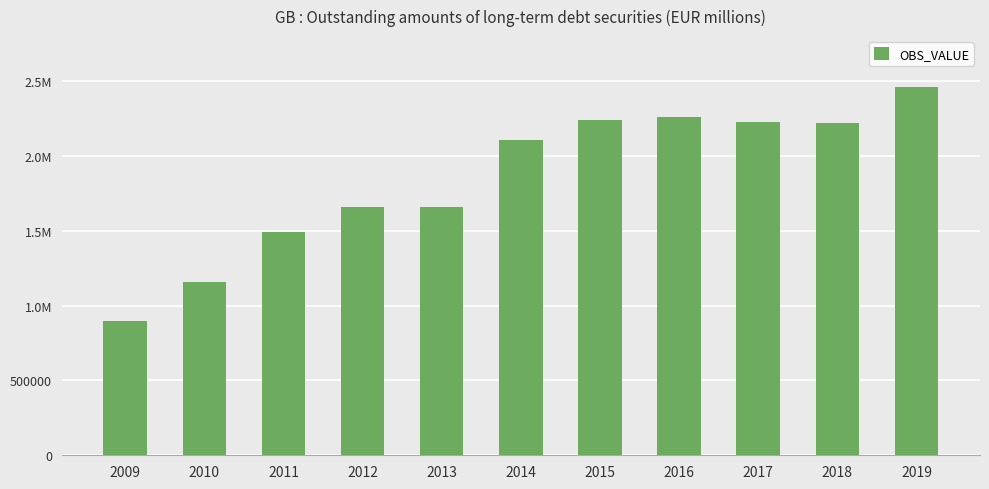

Which category has the highest value across all series?

2019